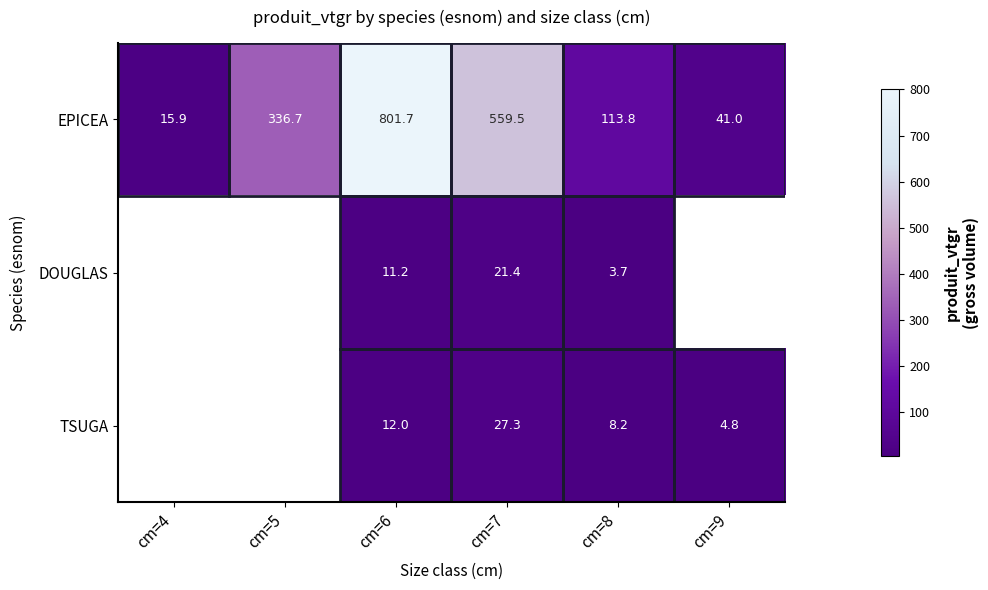

Is the value of EPICEA at cm=4 greater than the value of TSUGA at cm=6?

Yes